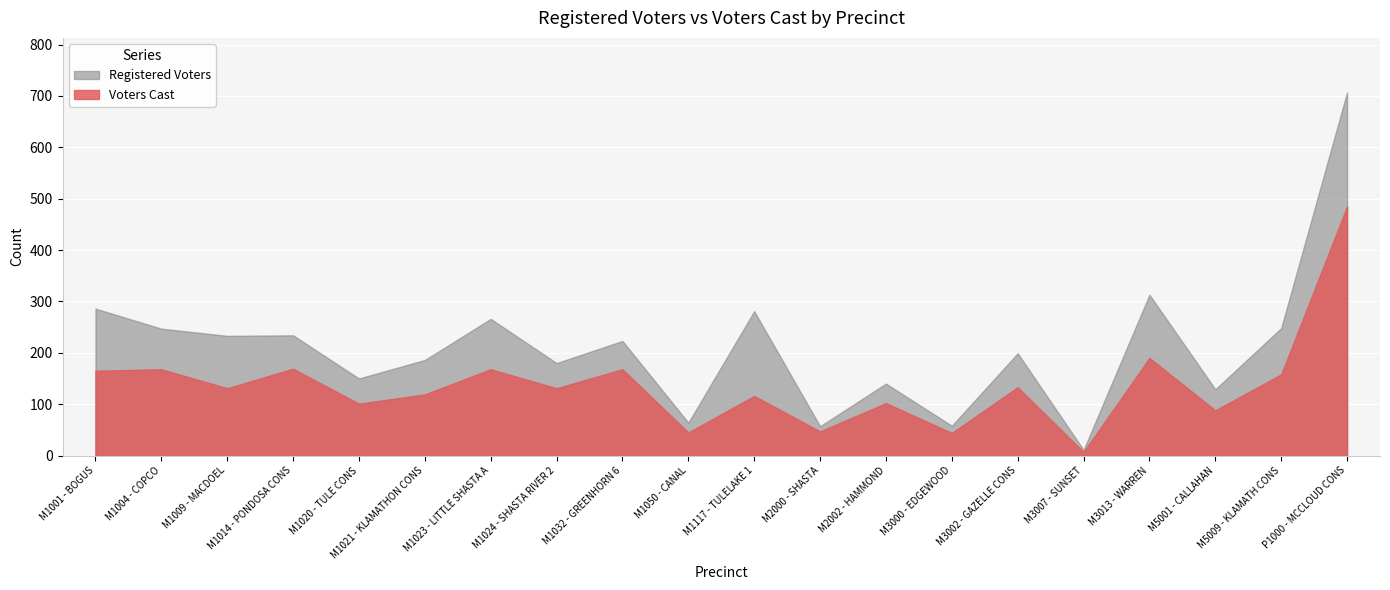

Which category has the lowest value across all series?

M3007 - SUNSET